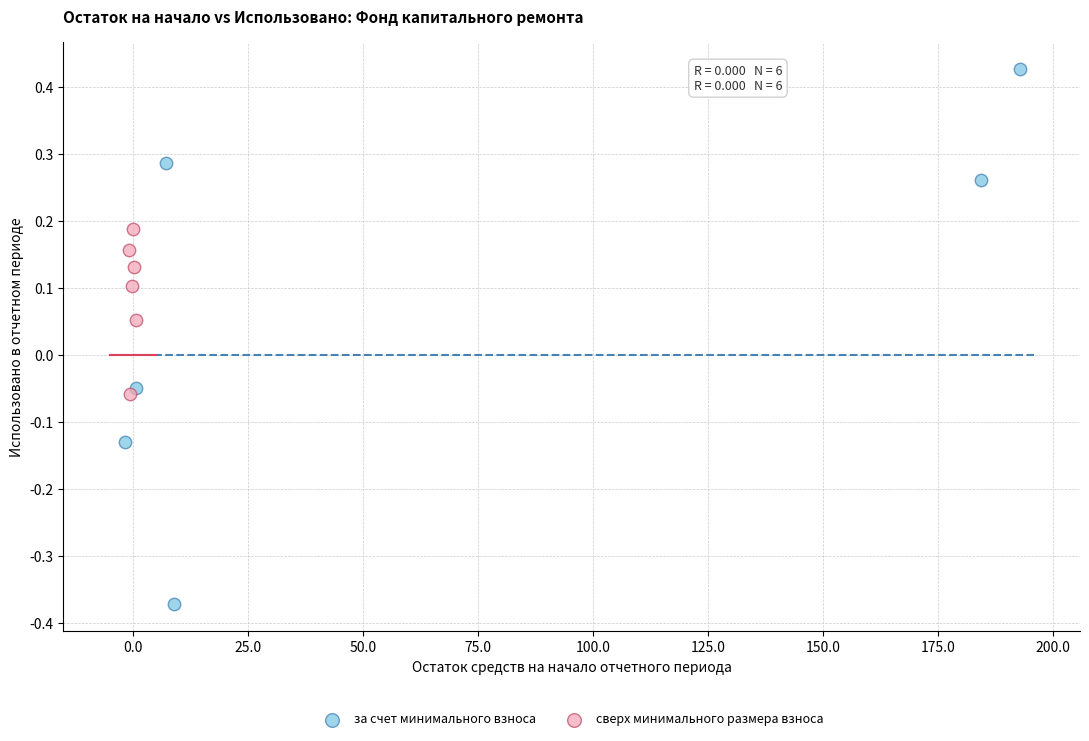

Which series has the largest Y range (max minus min)?

за счет минимального взноса